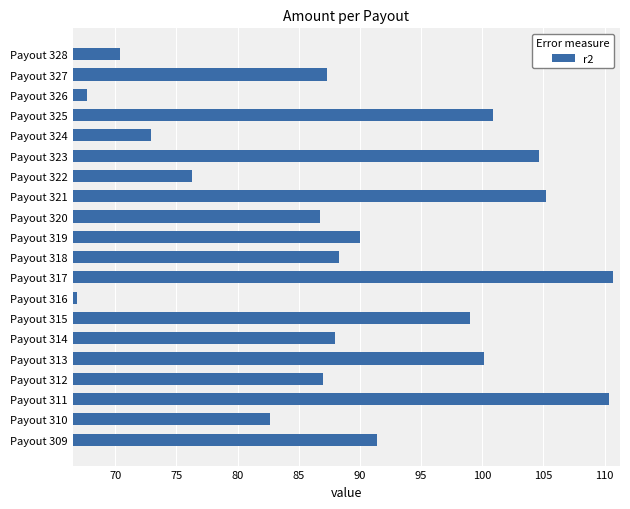

Is it true that the value at Payout 320 is 86.8?

True